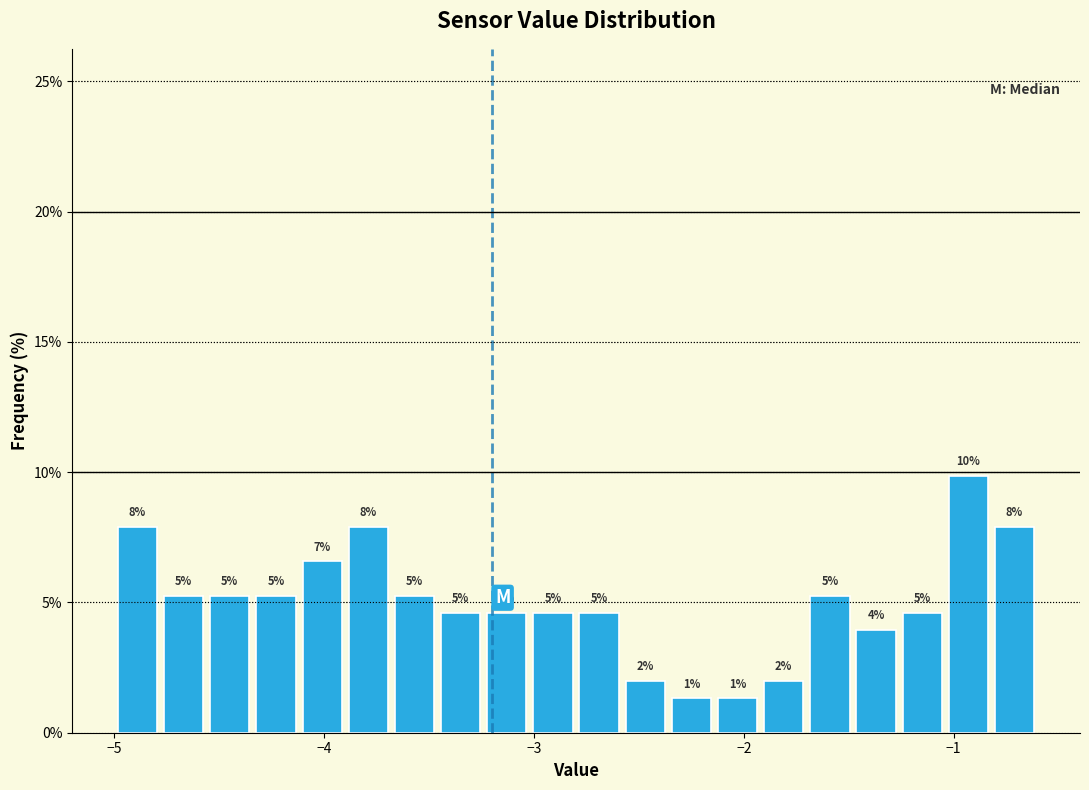

Read against the x-axis, roughly where is the centre of the tallest bar?

-0.9